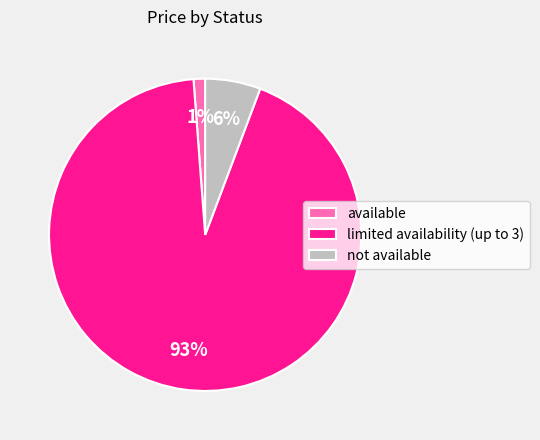

Which category has the biggest portion of the pie?

limited availability (up to 3)